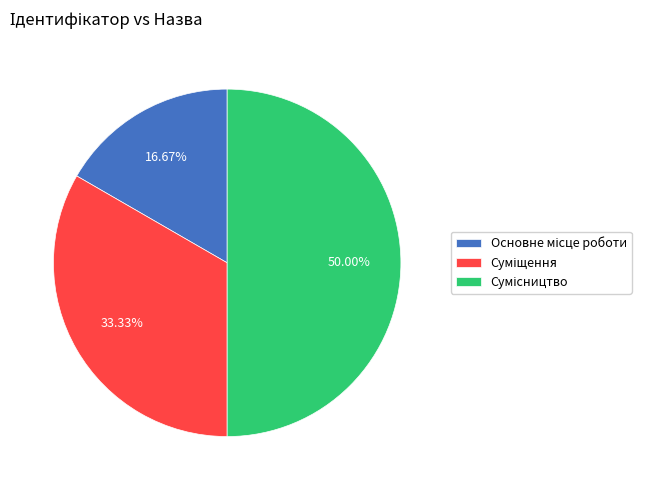

To the nearest percent, what portion does Сумісництво represent?

50%